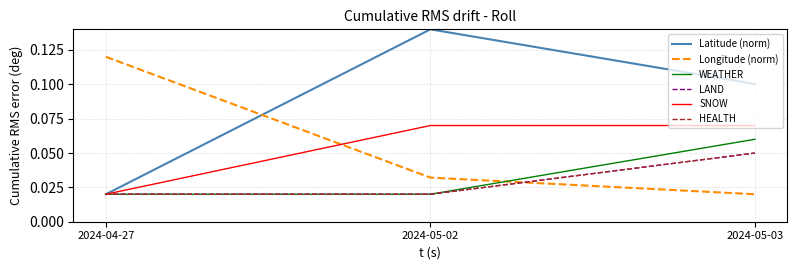

What is the spread (max minus min) of values at 2024-04-27?

0.1